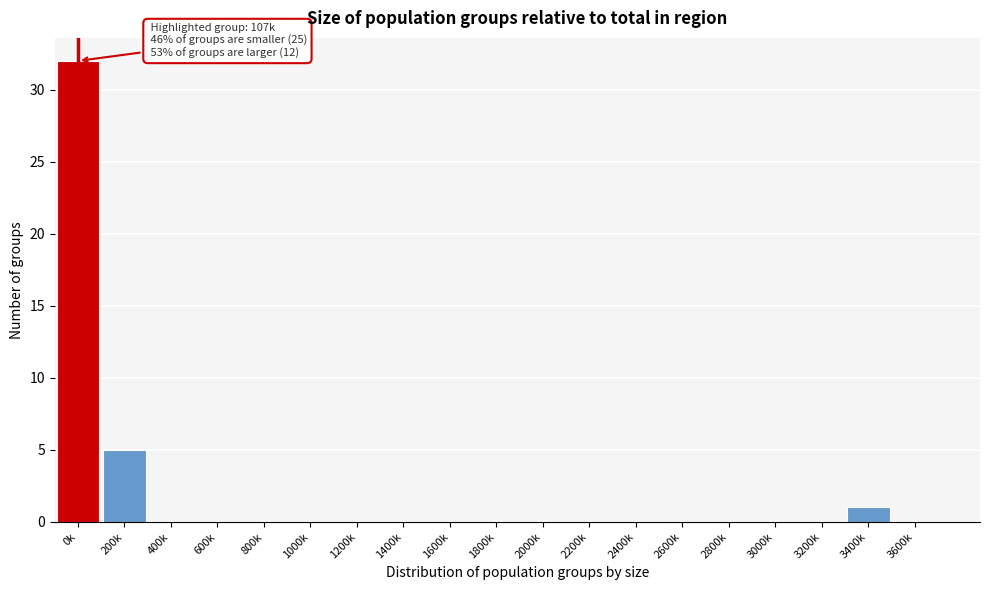

Reading left to right, extract all data points from this chart.

0k=32	200k=5	400k=0	600k=0	800k=0	1000k=0	1200k=0	1400k=0	1600k=0	1800k=0	2000k=0	2200k=0	2400k=0	2600k=0	2800k=0	3000k=0	3200k=0	3400k=1	3600k=0